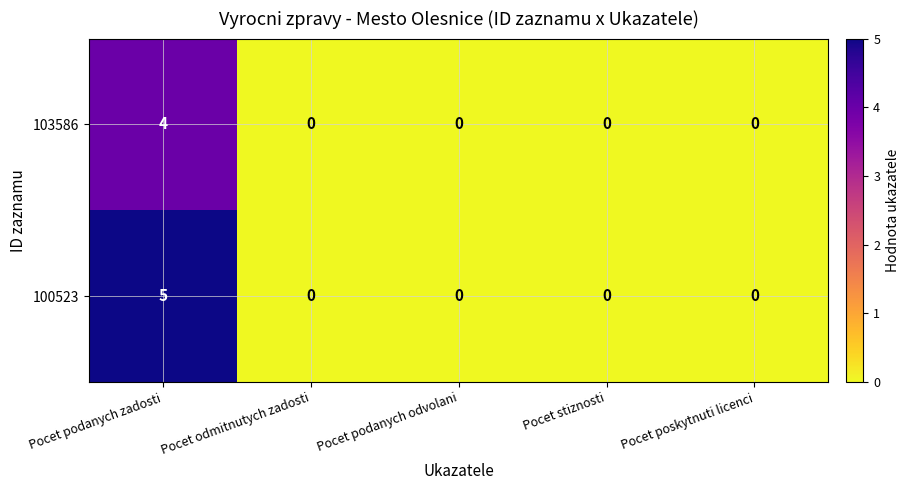

The value of 100523 at Pocet poskytnuti licenci is 0. True or false?

True